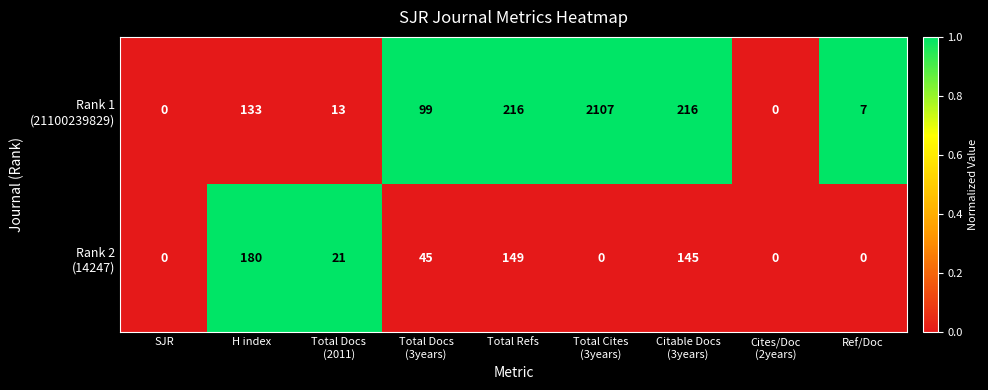

What is the total value across all series at H index?

313